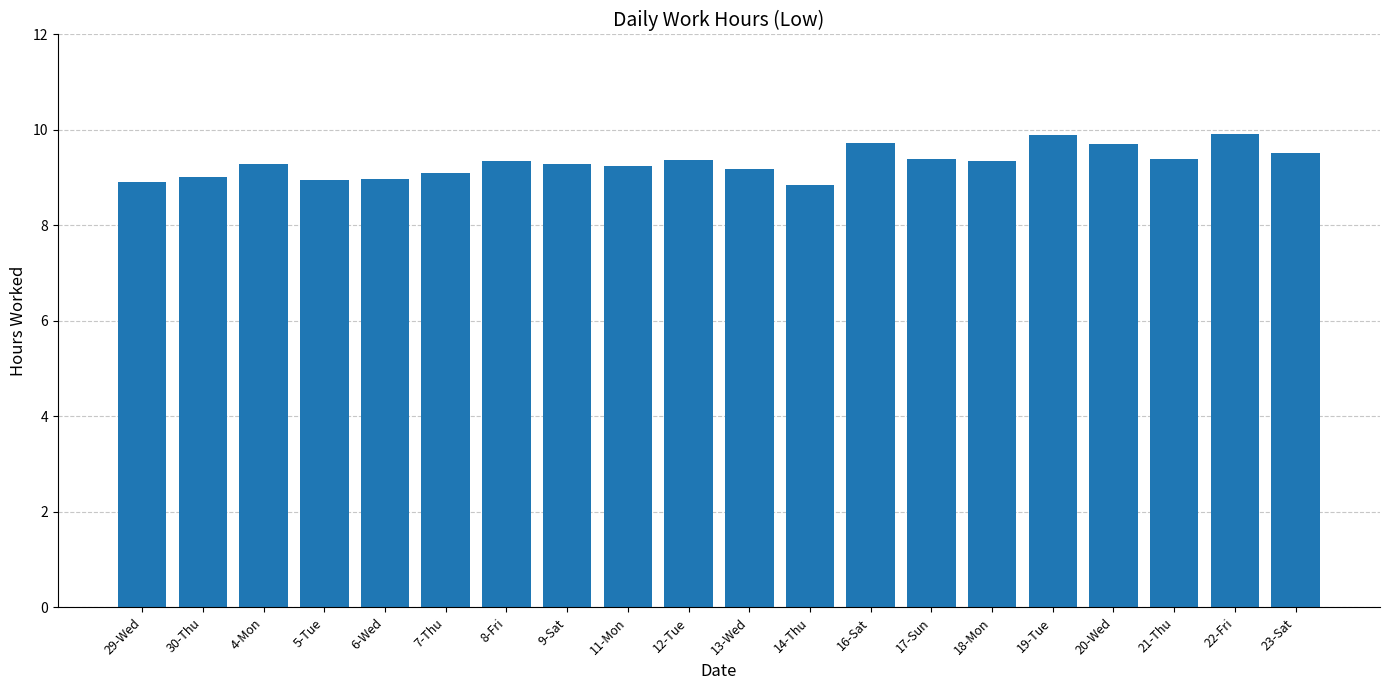

What is the label of the 10th bar from the right?

13-Wed